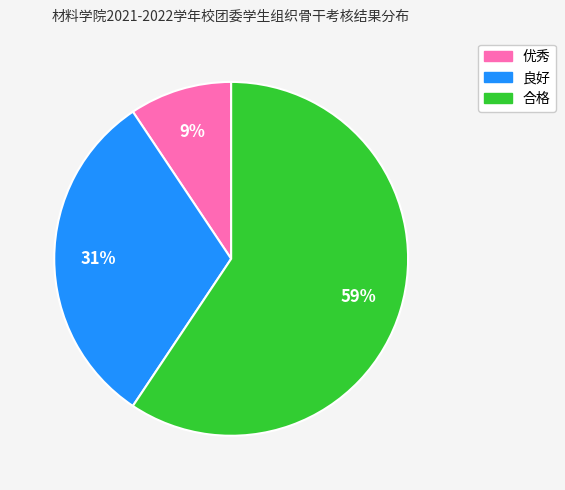

Is it true that 优秀 is 9% of the pie?

True